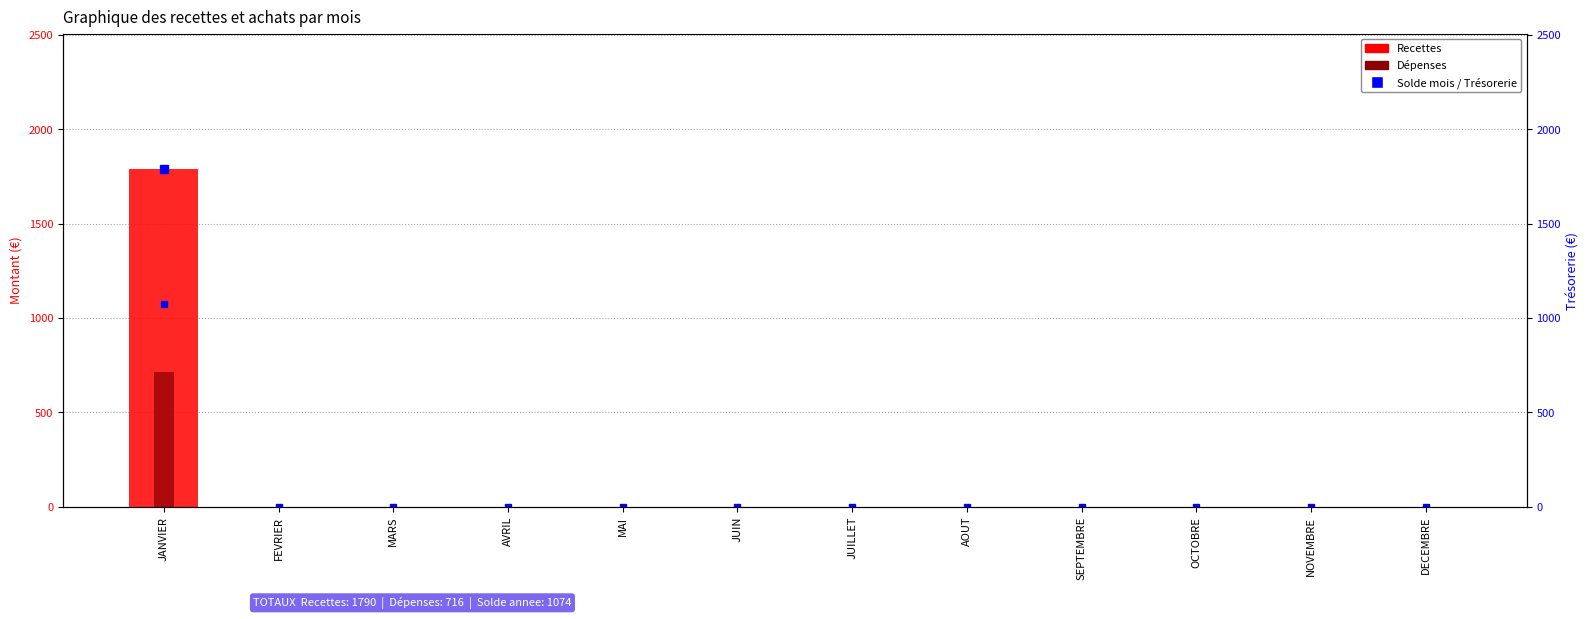

What is the difference between the maximum and minimum values in the Trésorerie series?

1074